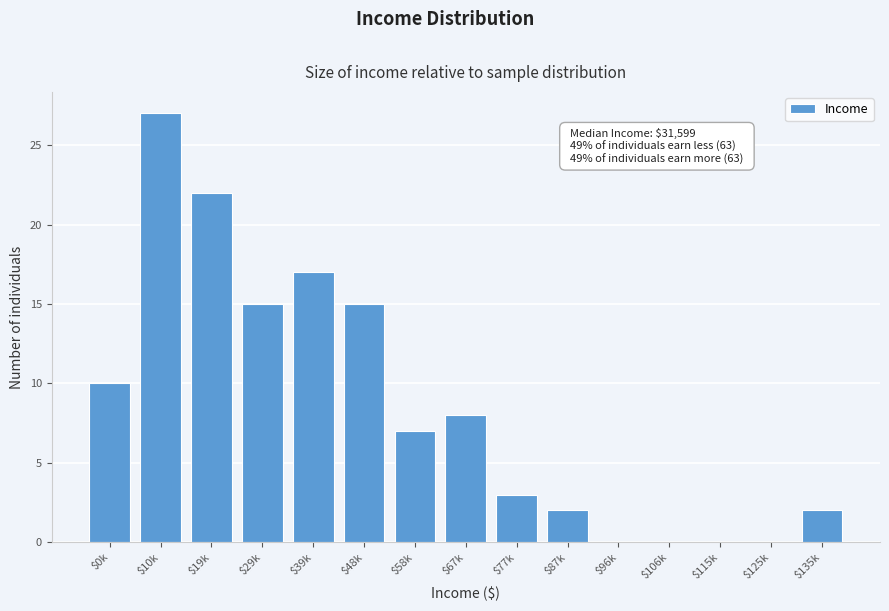

What is the maximum value shown in the chart?

27